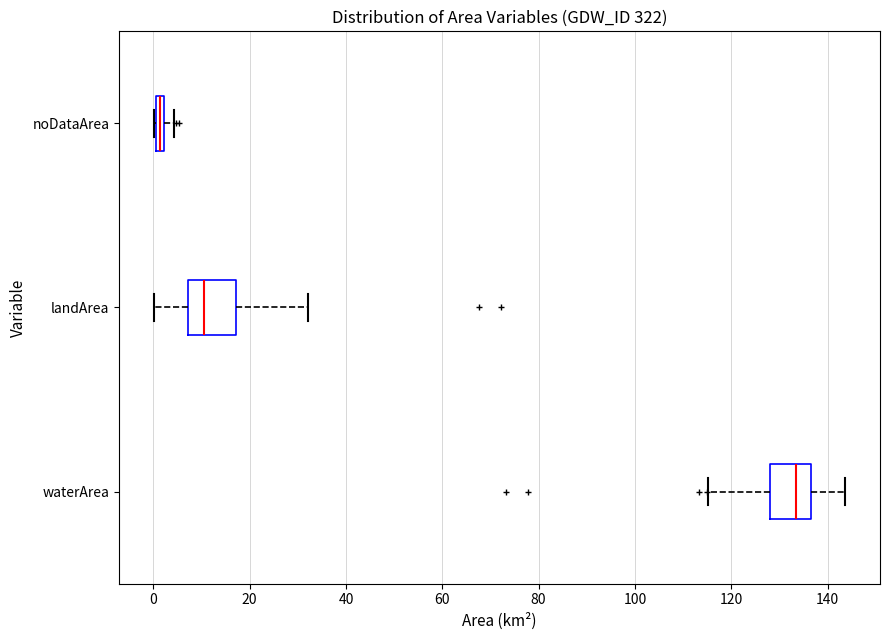

Where is the right edge of the box for landArea on the x-axis? The values are not printed on the chart, so give them approximately, as read against the axis.

18